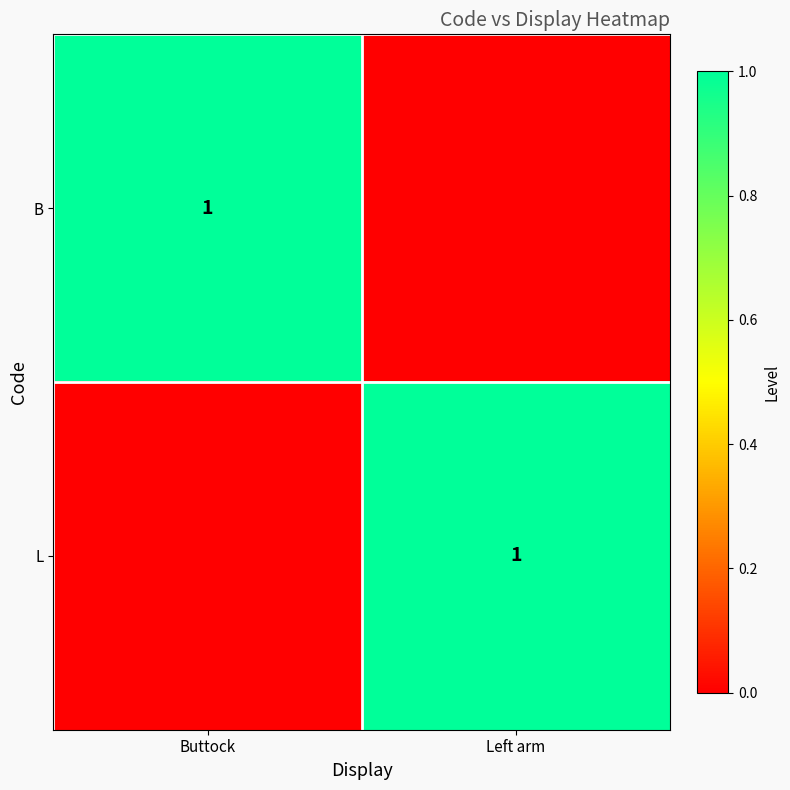

Is it true that B equals 1 at Buttock?

True